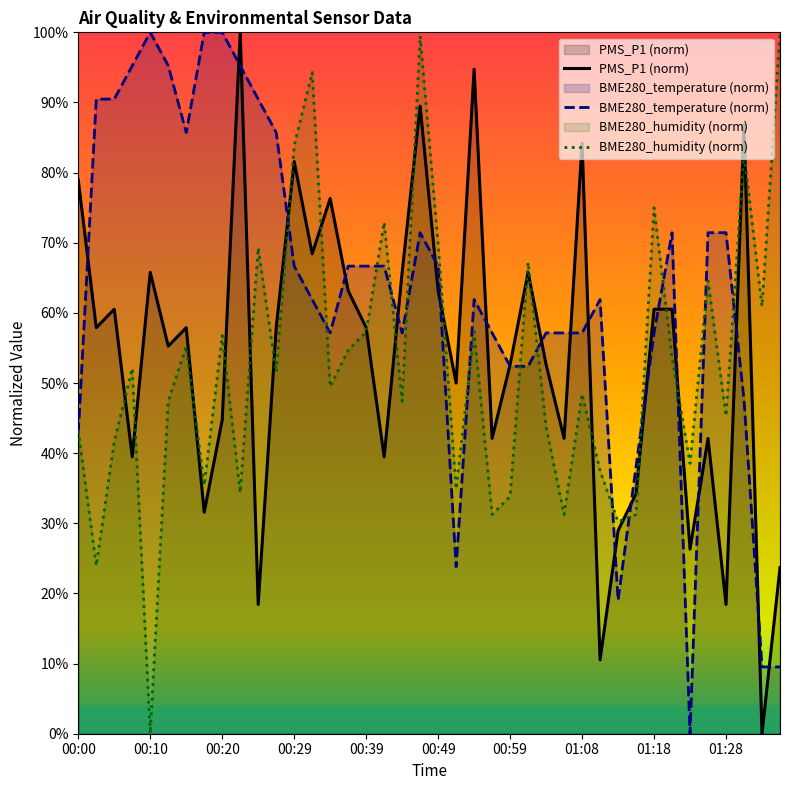

What is the difference between the highest and lowest values at 00:20?

55.3